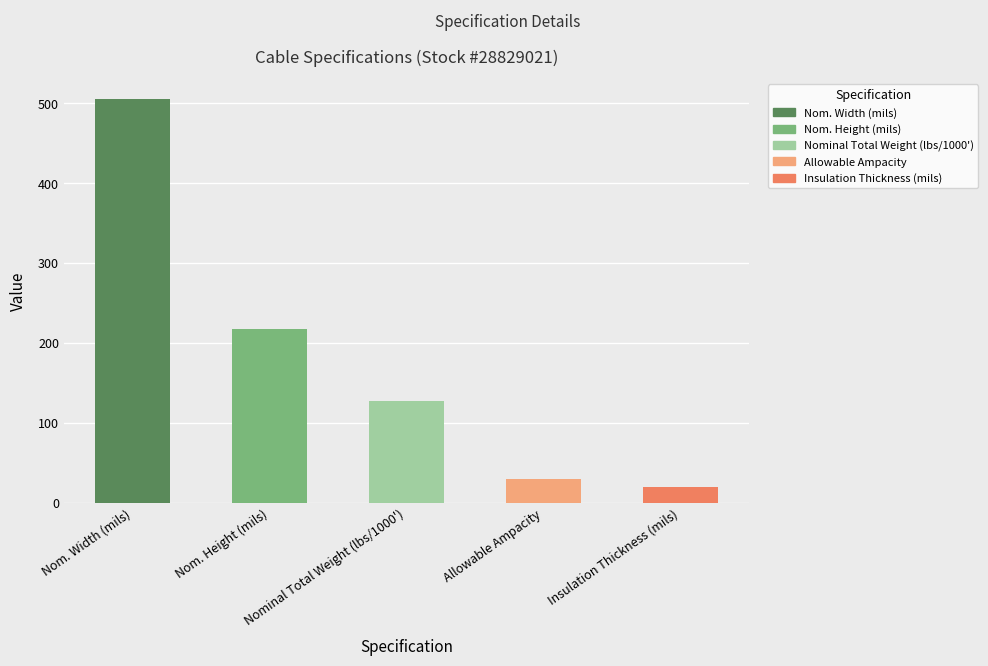

Rank the categories by value from highest to lowest.

Nom. Width (mils), Nom. Height (mils), Nominal Total Weight (lbs/1000'), Allowable Ampacity, Insulation Thickness (mils)